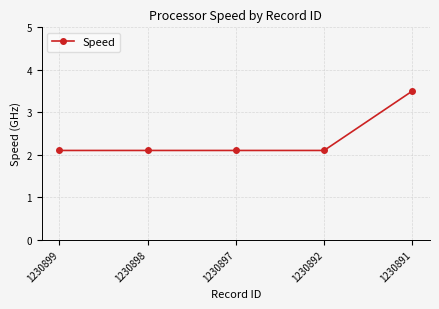

What is the average value?

2.4